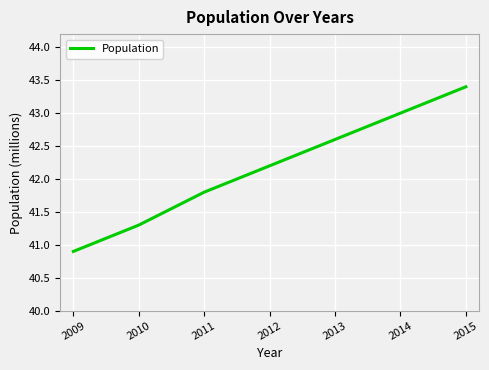

At which label does the data first exceed 42?

2012